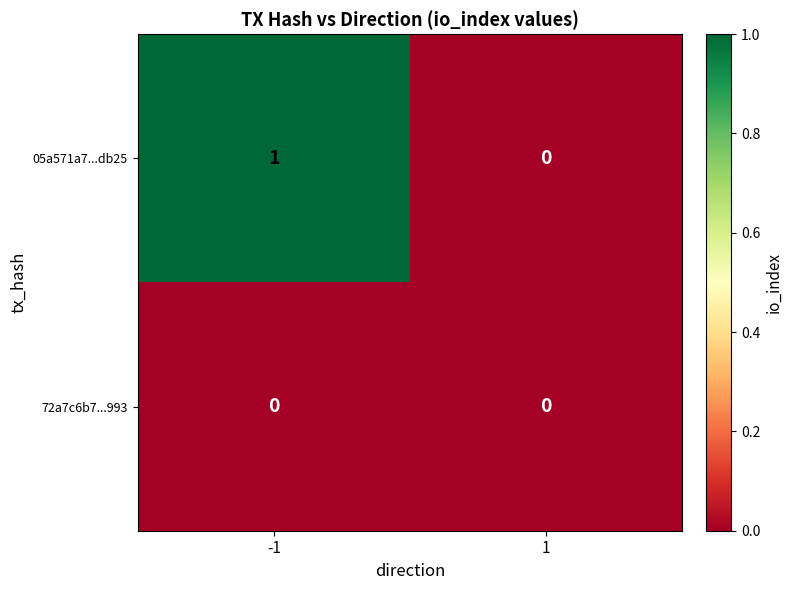

Is the value of 72a7c6b7...993 at -1 greater than the value of 05a571a7...db25 at -1?

No